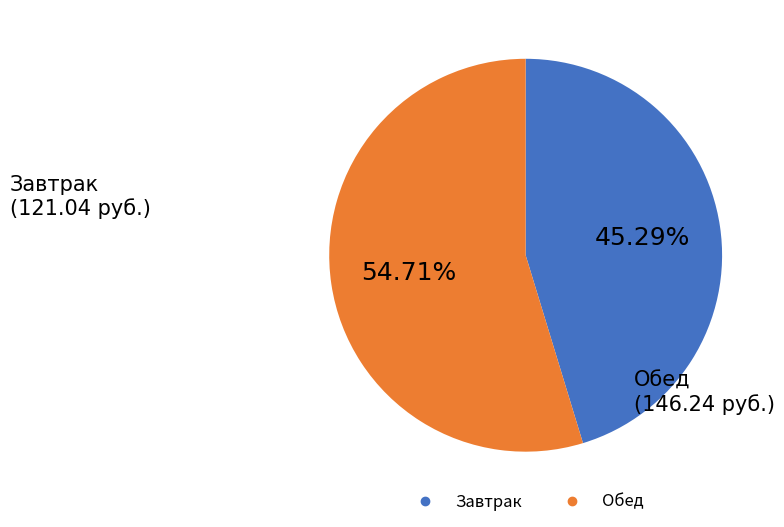

Is there any slice that represents more than half of the pie?

Yes